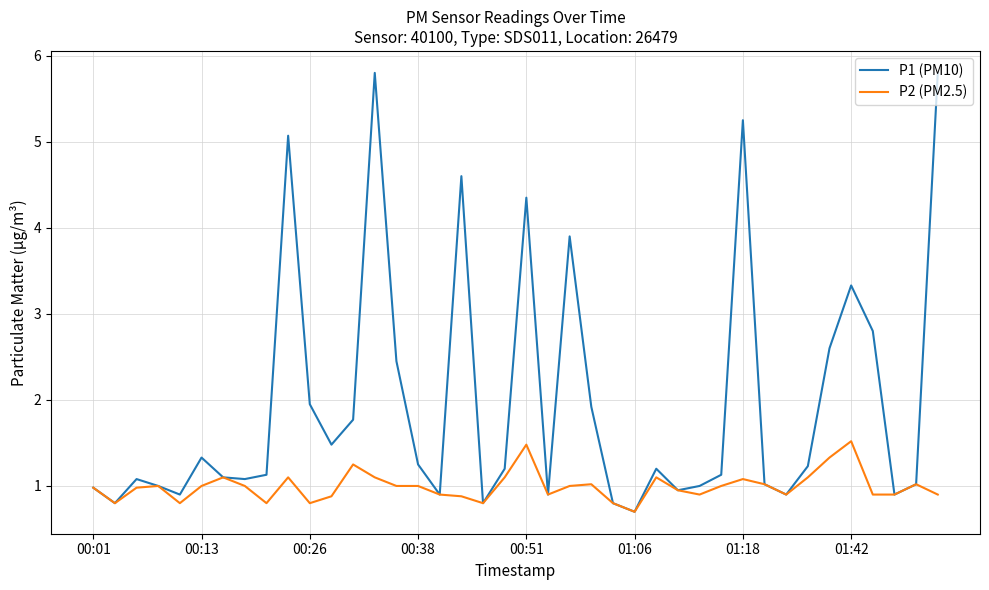

What is the maximum value for P1 (PM10)?

5.8